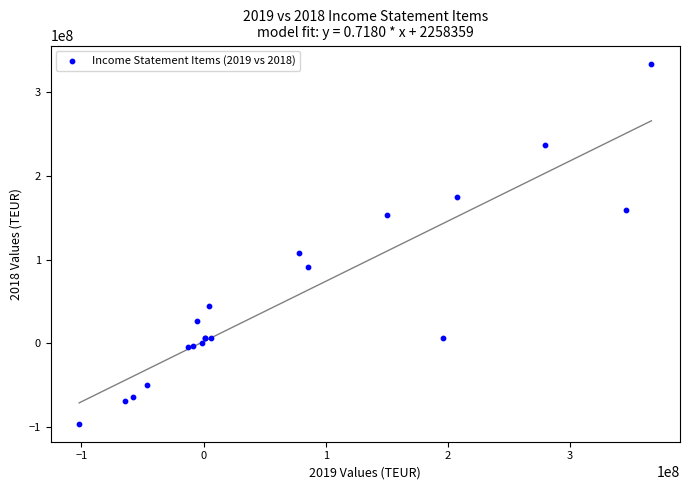

What Y value in the scatter plot is closest to 119017500?

108161000